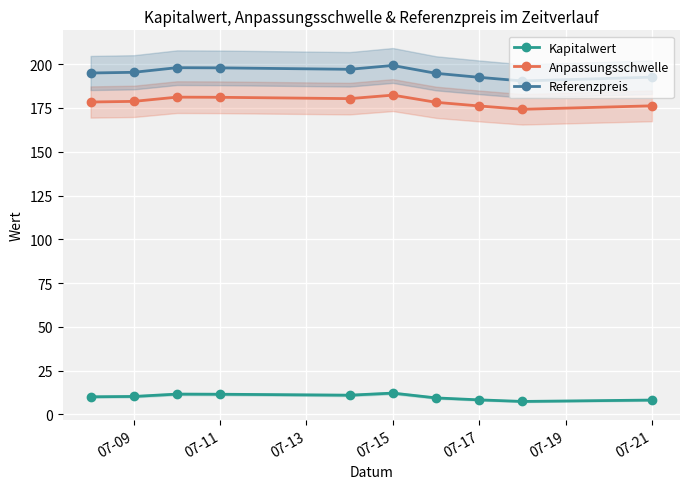

True or false: Kapitalwert has more than 2 points higher than both neighbors.

False